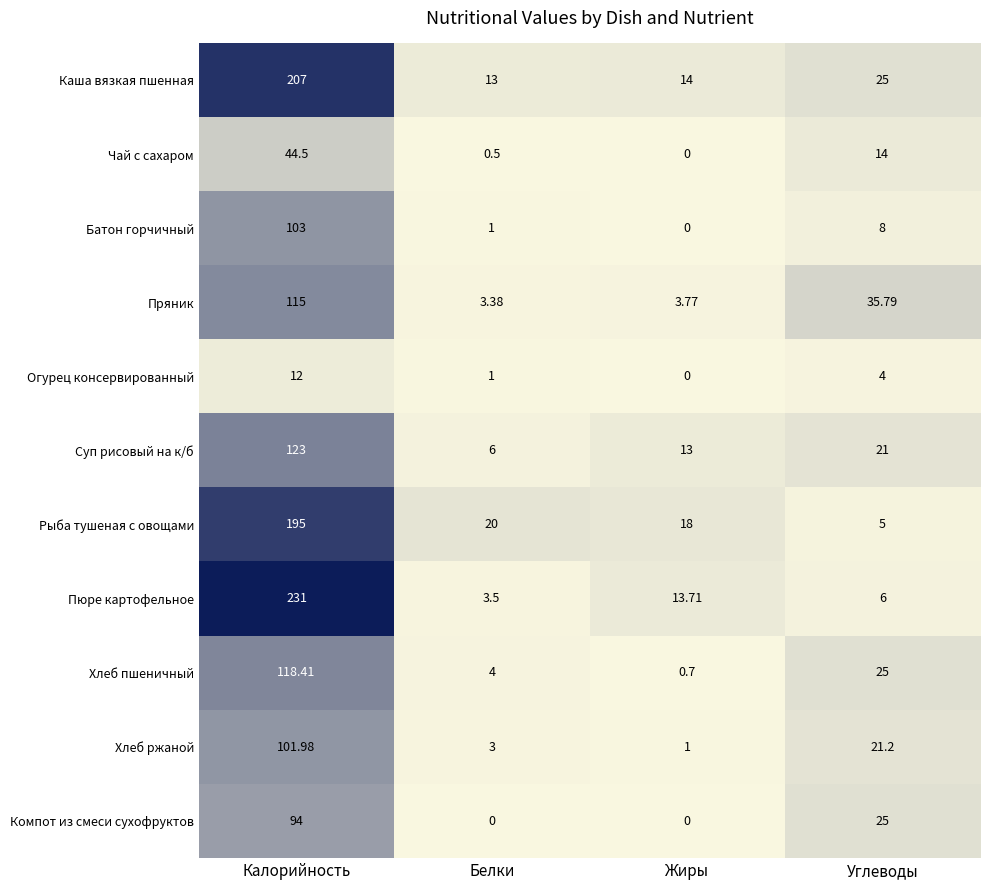

List the series in order of their peak value, highest first.

Пюре картофельное, Каша вязкая пшенная, Рыба тушеная с овощами, Суп рисовый на к/б, Хлеб пшеничный, Пряник, Батон горчичный, Хлеб ржаной, Компот из смеси сухофруктов, Чай с сахаром, Огурец консервированный